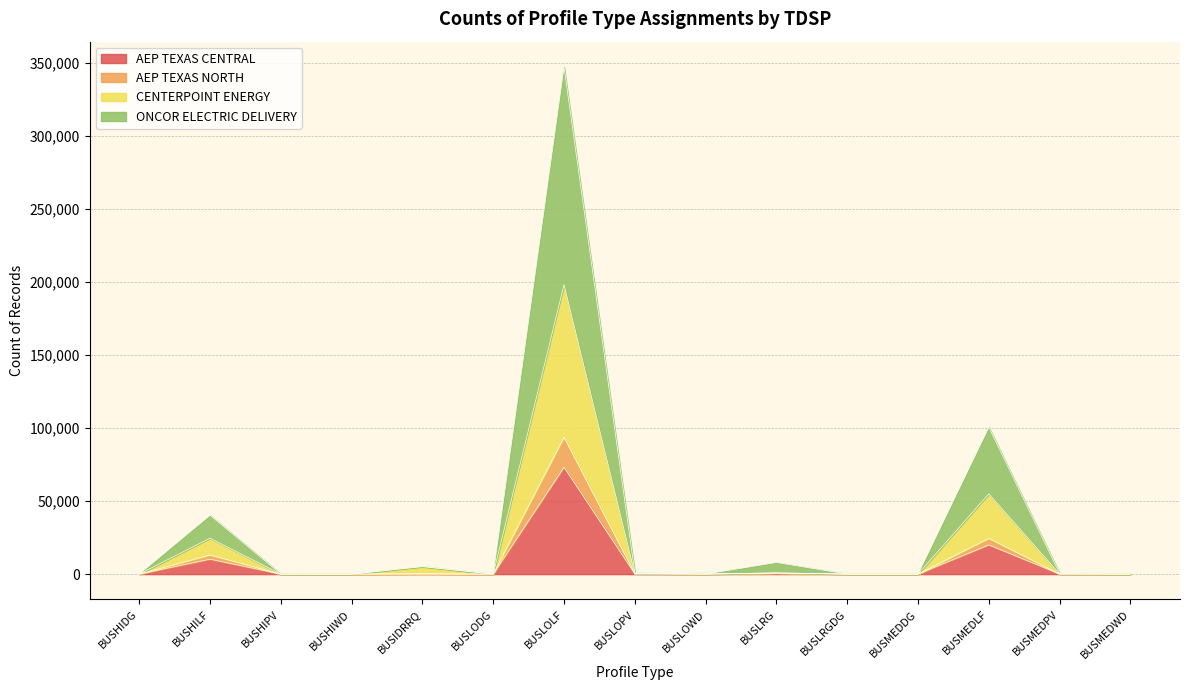

What is the maximum value shown in the chart?

347386